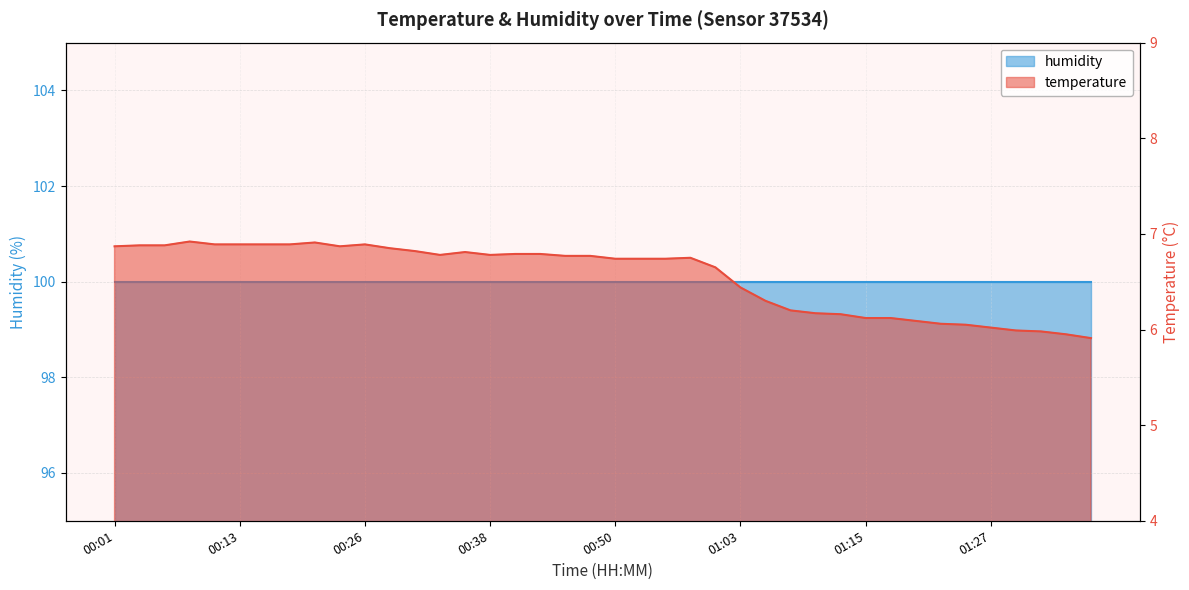

At which category does the chart reach its minimum across all series?

01:37